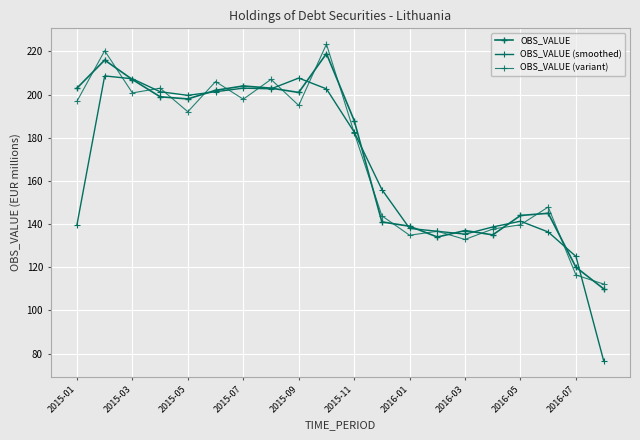

Does the chart have visible grid lines?

Yes